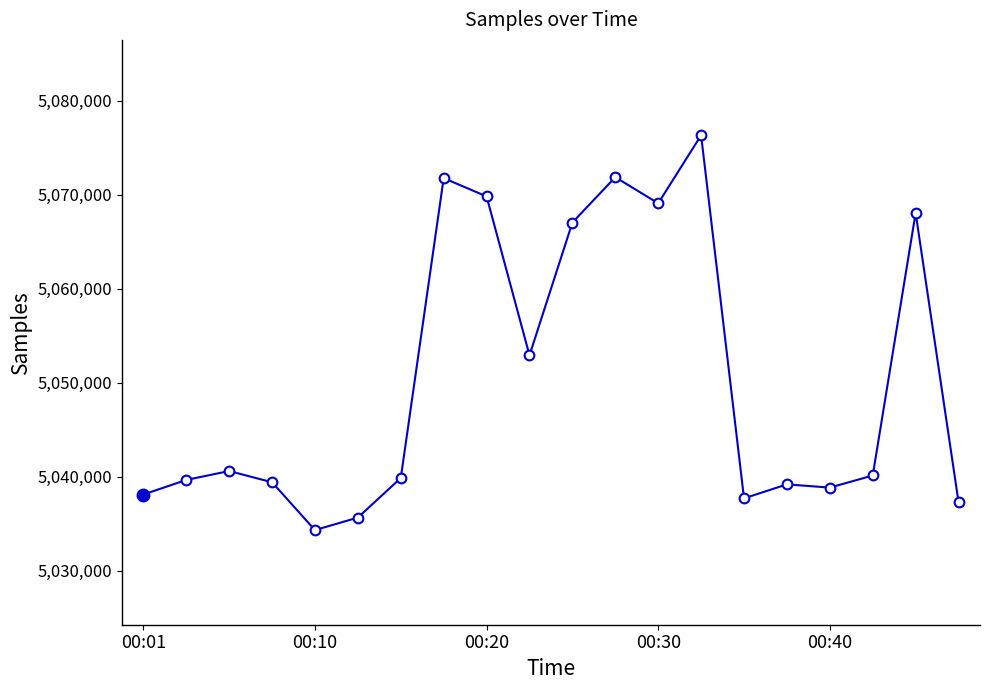

True or false: the data has more than 0 interior local peaks.

True